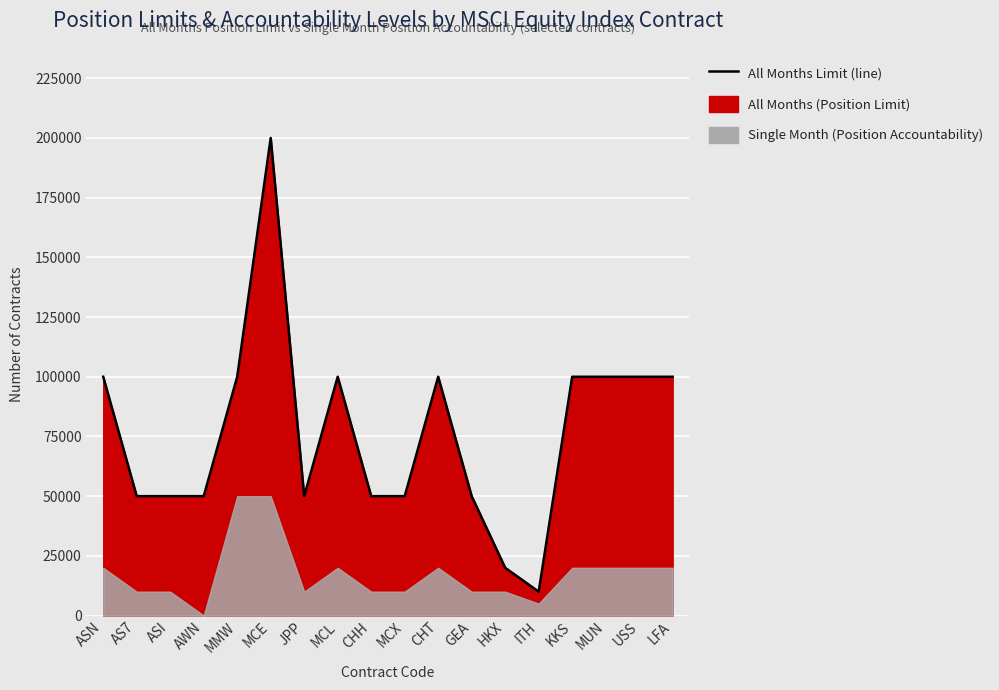

Rank the categories by value from highest to lowest.

MCE, ASN, MMW, MCL, CHT, KKS, MUN, USS, LFA, AS7, ASI, AWN, JPP, CHH, MCX, GEA, HKX, ITH